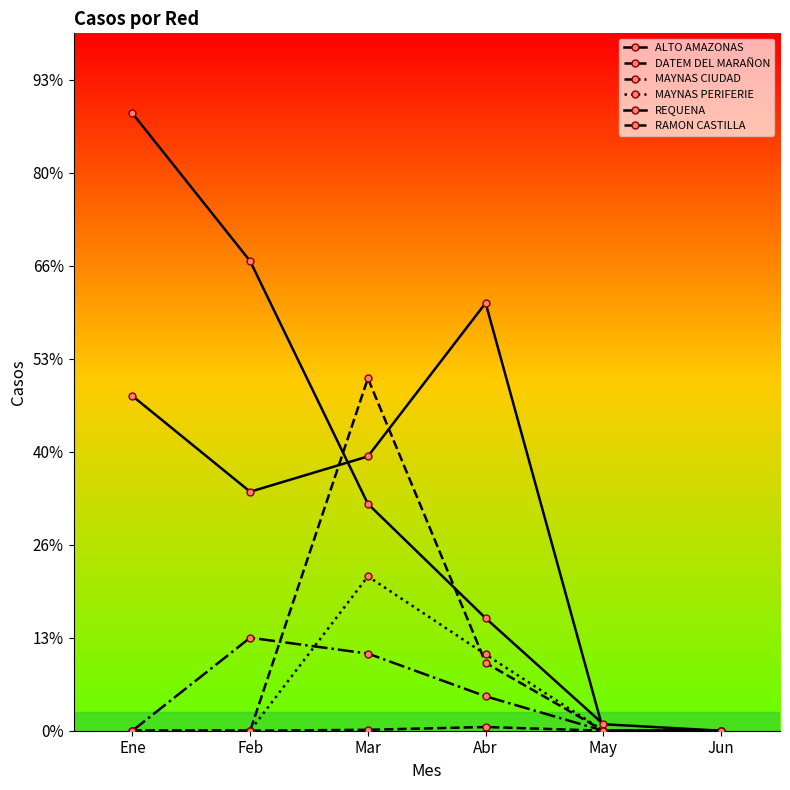

The value of MAYNAS PERIFERIE at Jun is -63. True or false?

False